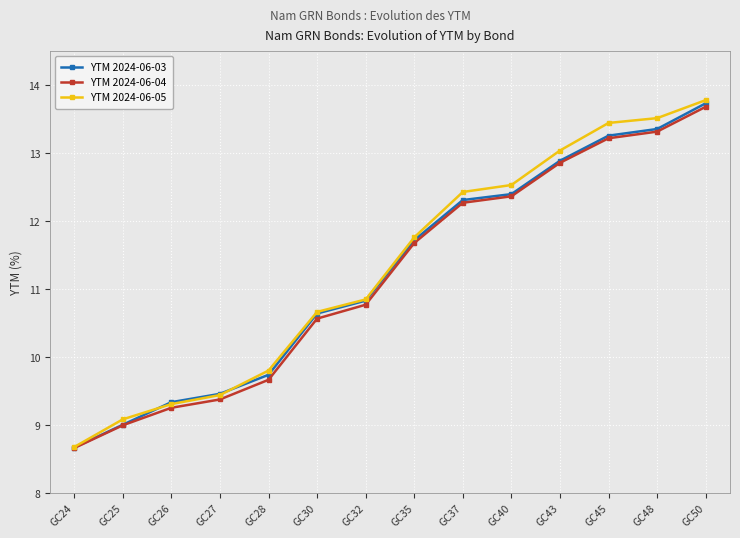

What is the difference between the second highest and minimum values in the YTM 2024-06-04 series?

4.7